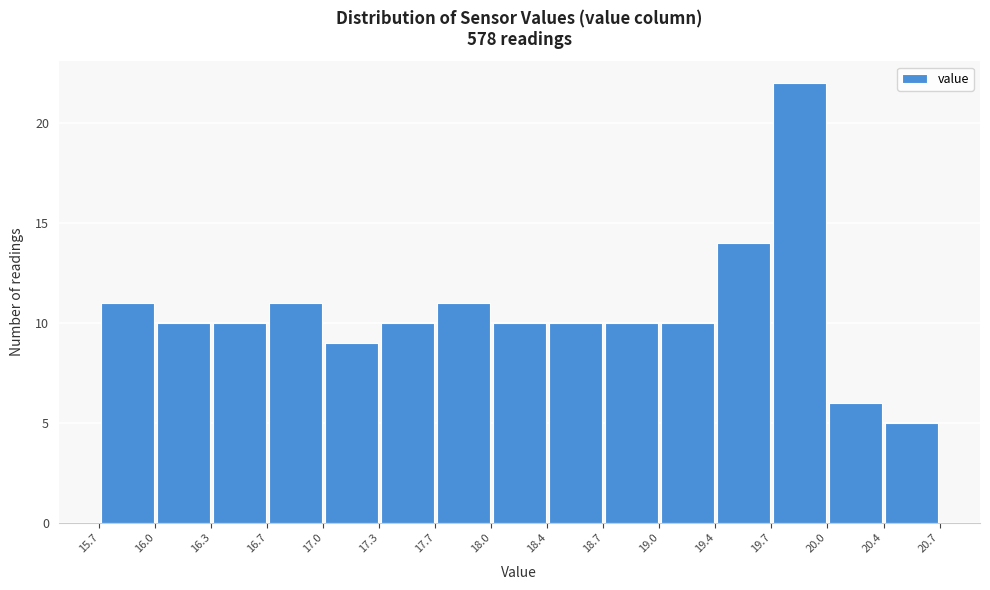

How tall is the bar that spans 17.7 to 18.0 on the x-axis? The values are not printed on the chart, so give them approximately, as read against the axis.

11